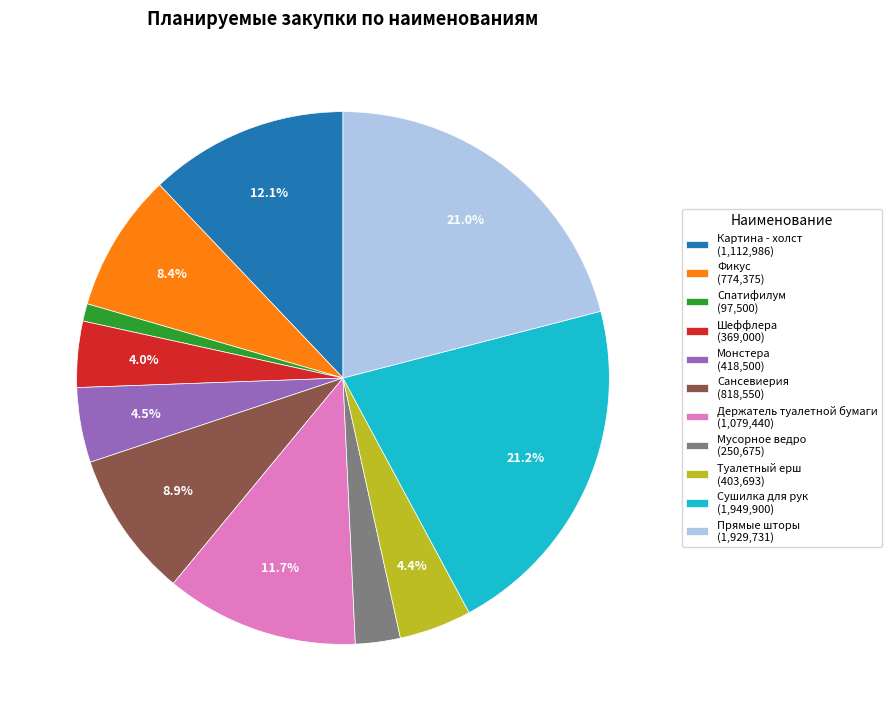

Is there a majority slice in this chart?

No